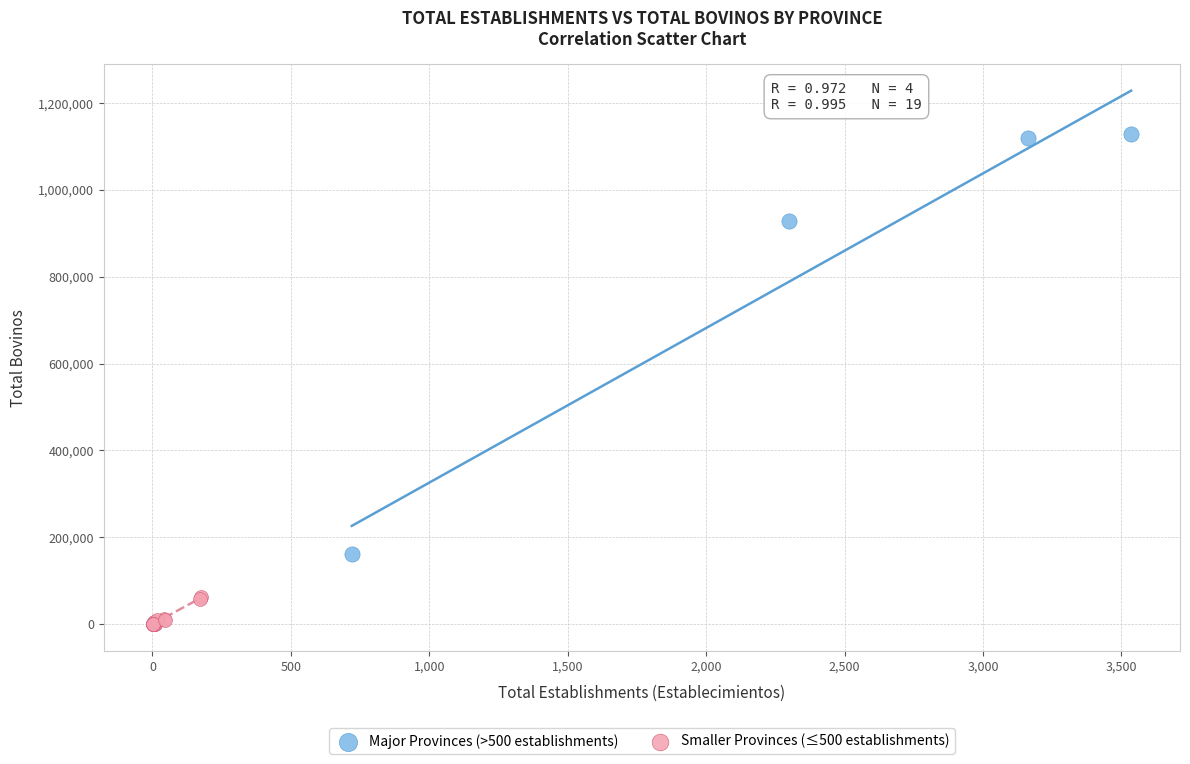

Which series has the widest spread of Y values?

Major Provinces (>500 establishments)